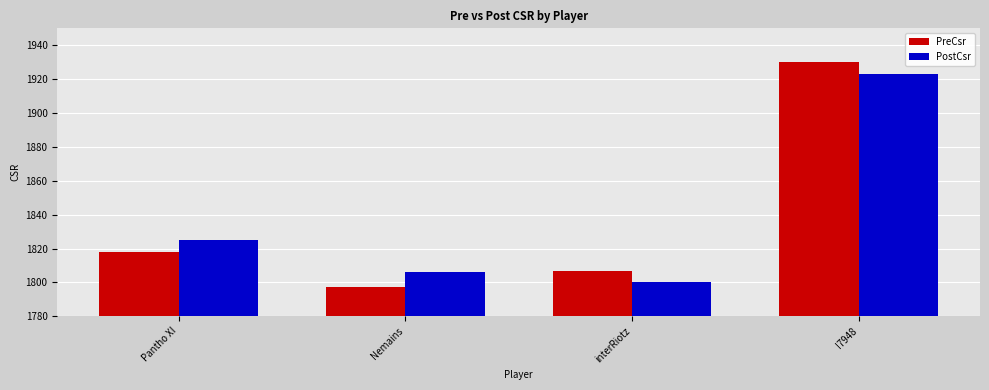

Reading right to left, transcribe all the data shown in this chart.

PreCsr: I7948=1930	interRiotz=1807	Nemains=1797	Pantho XI=1818
PostCsr: I7948=1923	interRiotz=1800	Nemains=1806	Pantho XI=1825